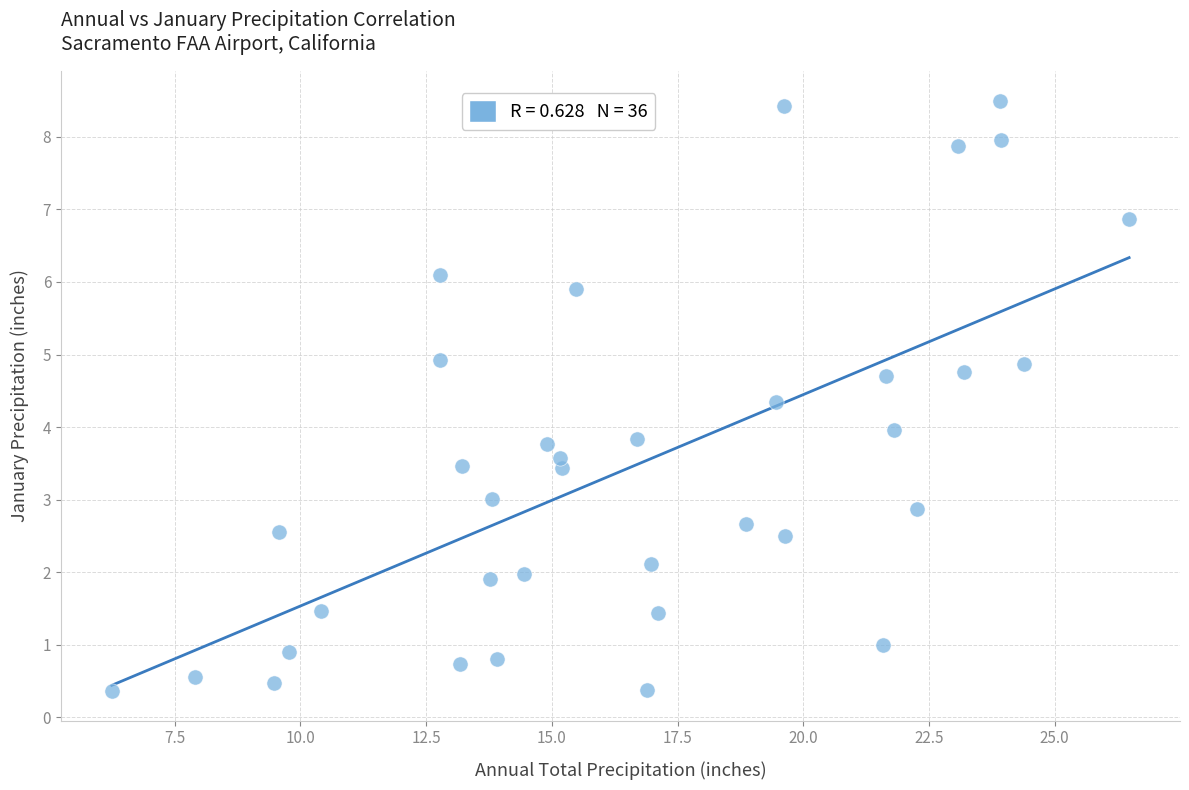

What is the range of X values (max minus min)?

20.2